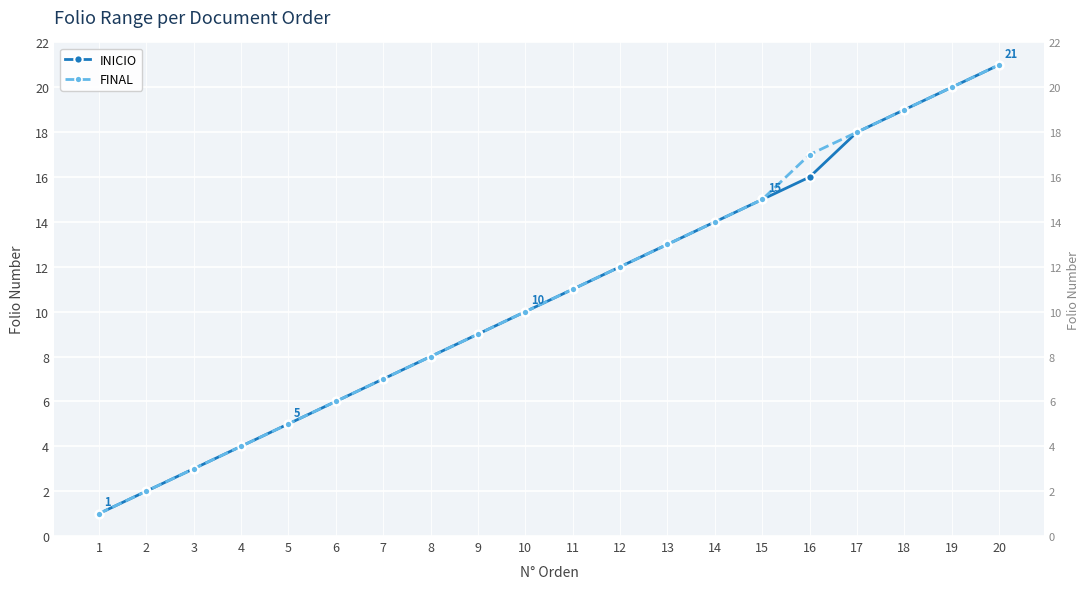

What is the total value across all series at 10?

20